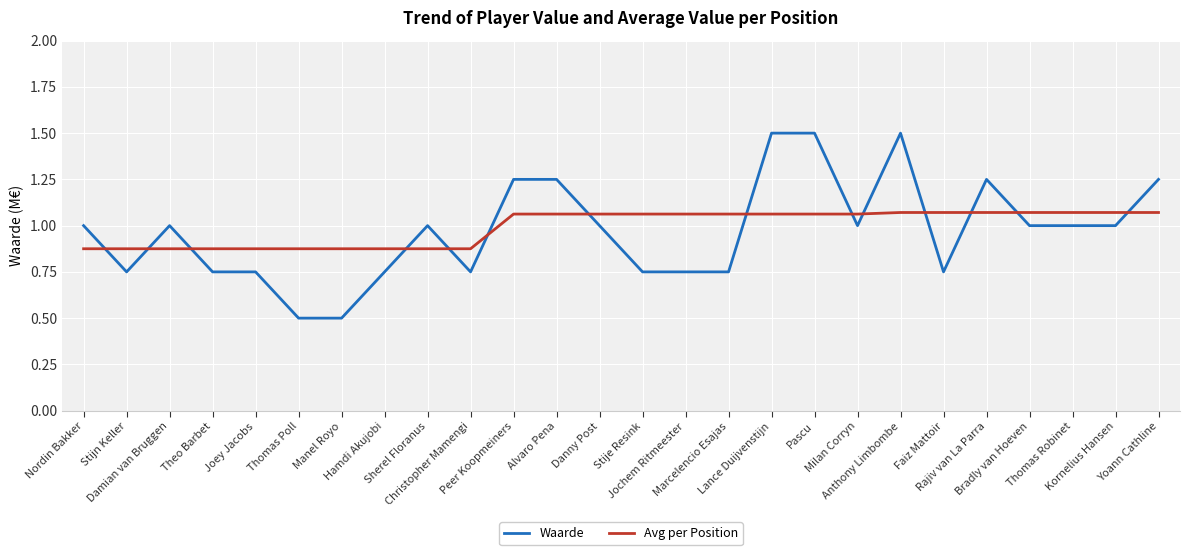

Which series has the largest range (max minus min)?

Waarde